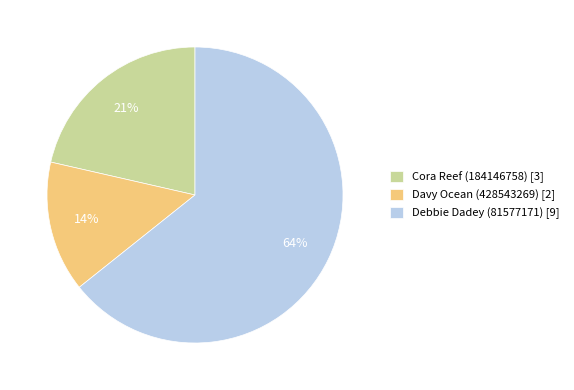

Do Davy Ocean (428543269) and Cora Reef (184146758) together represent more than half of the pie?

No